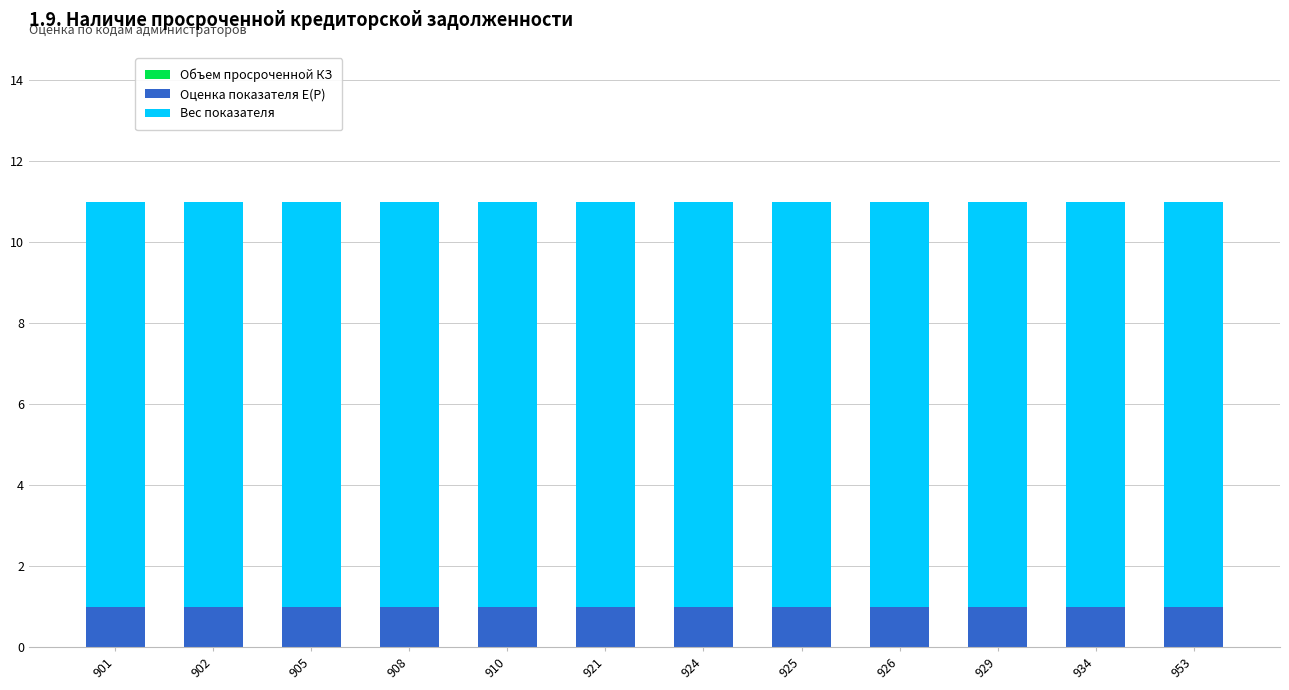

Is it true that Оценка показателя E(P) equals 1 at 926?

True